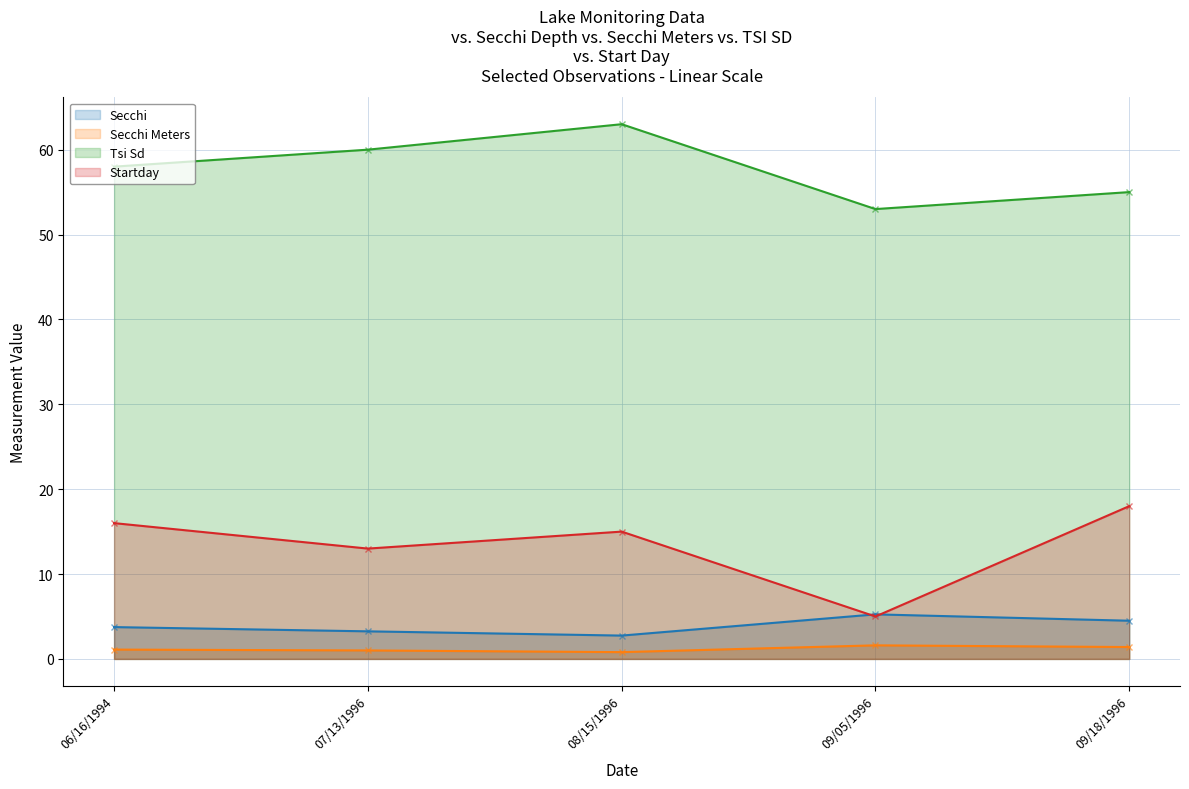

At which label does Secchi Meters first exceed 1?

06/16/1994